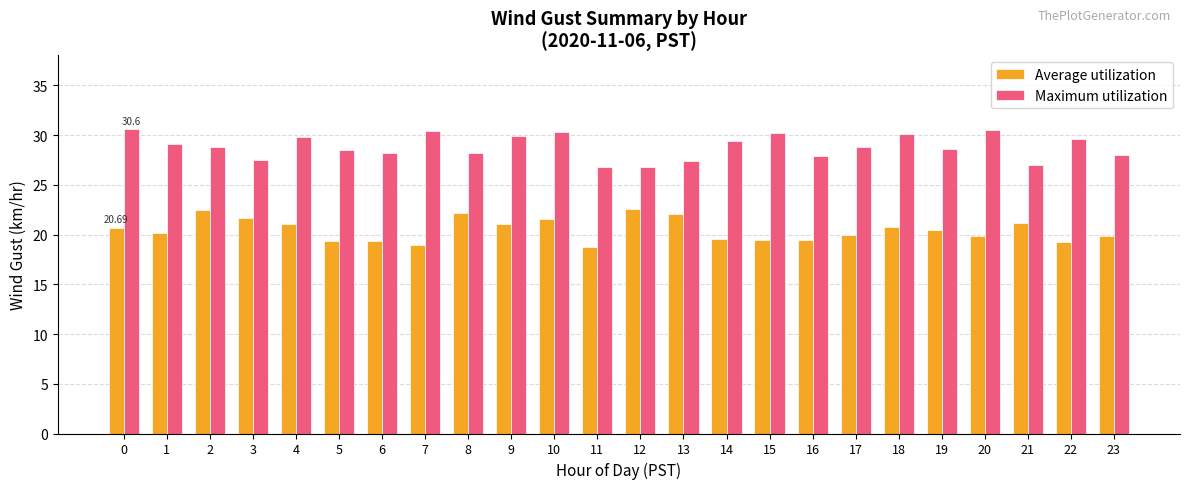

How many bars are there in total?

48